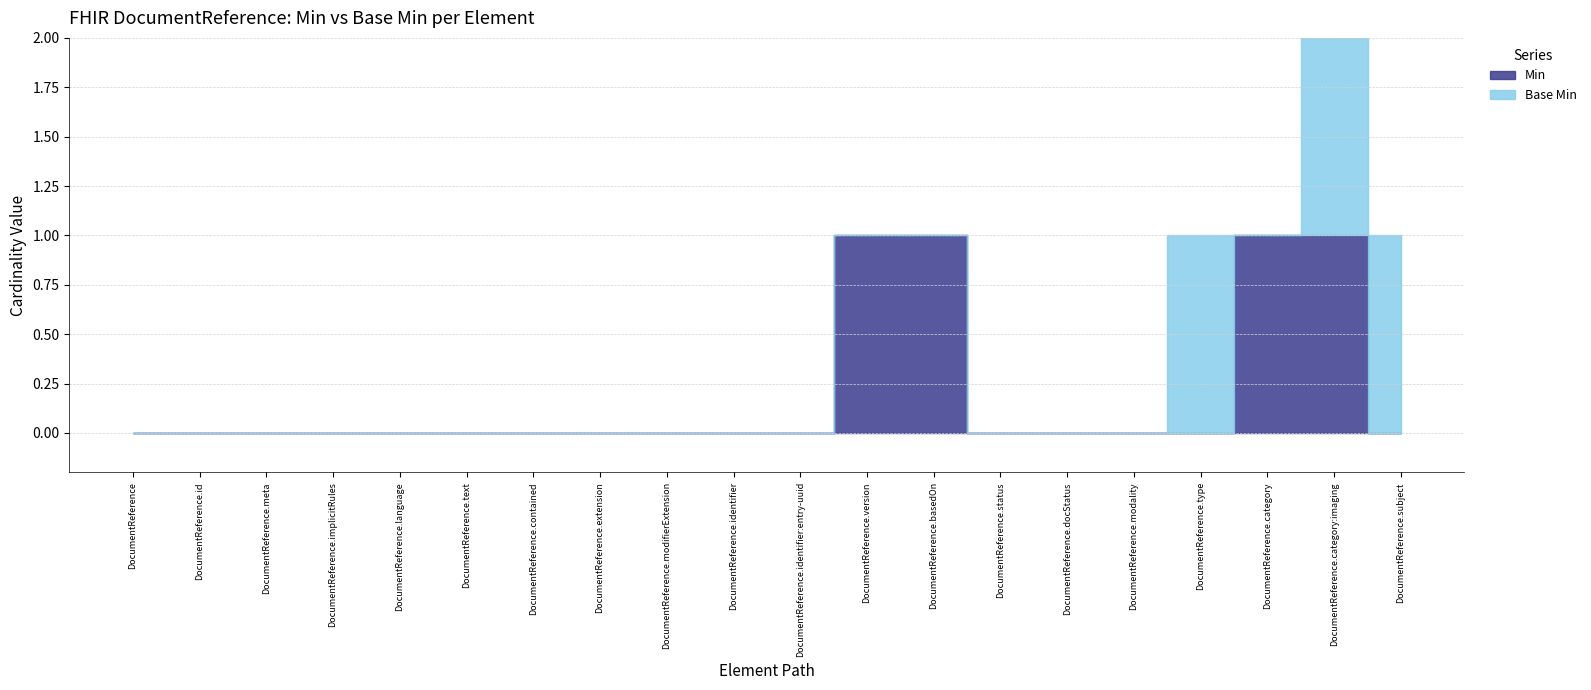

Does the chart display data point markers on the line(s)?

No